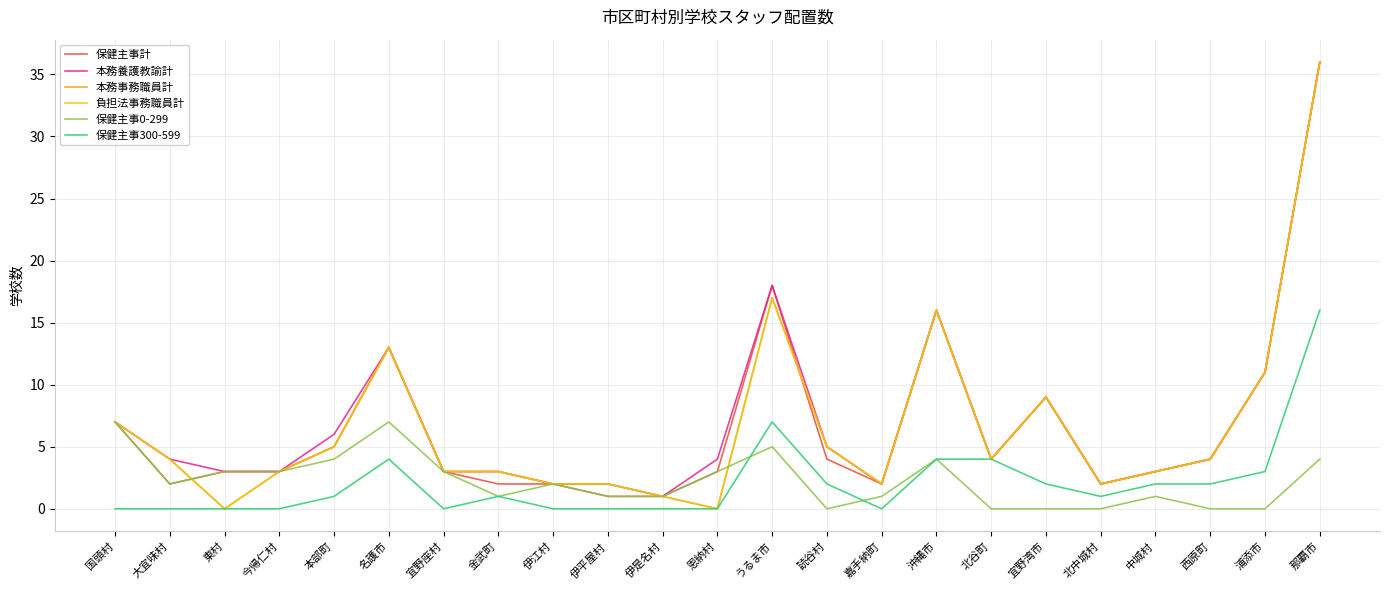

Is the value of 本務事務職員計 at 浦添市 greater than the value of 保健主事計 at 名護市?

No